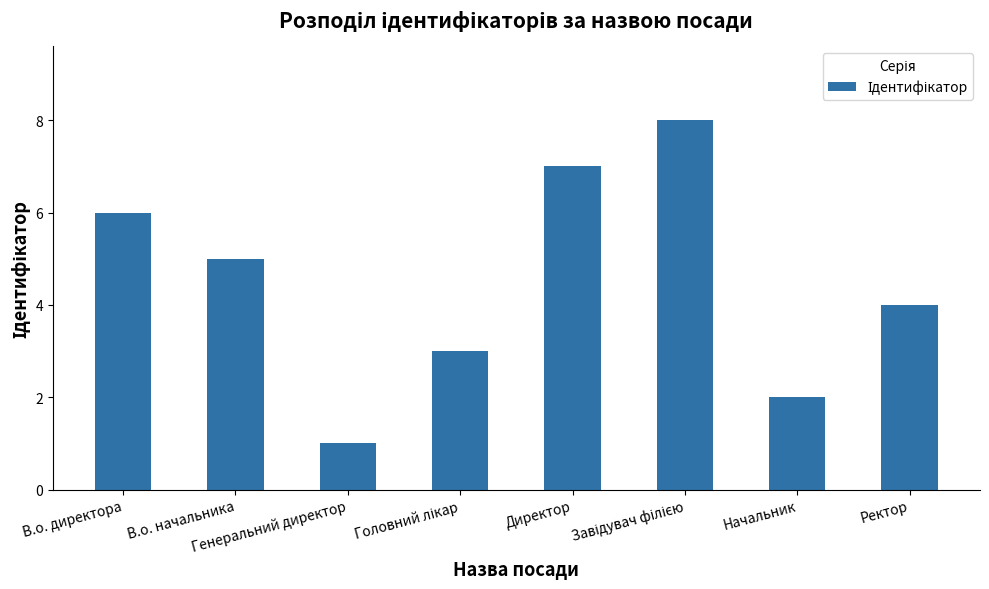

How many data points does each series have?

8